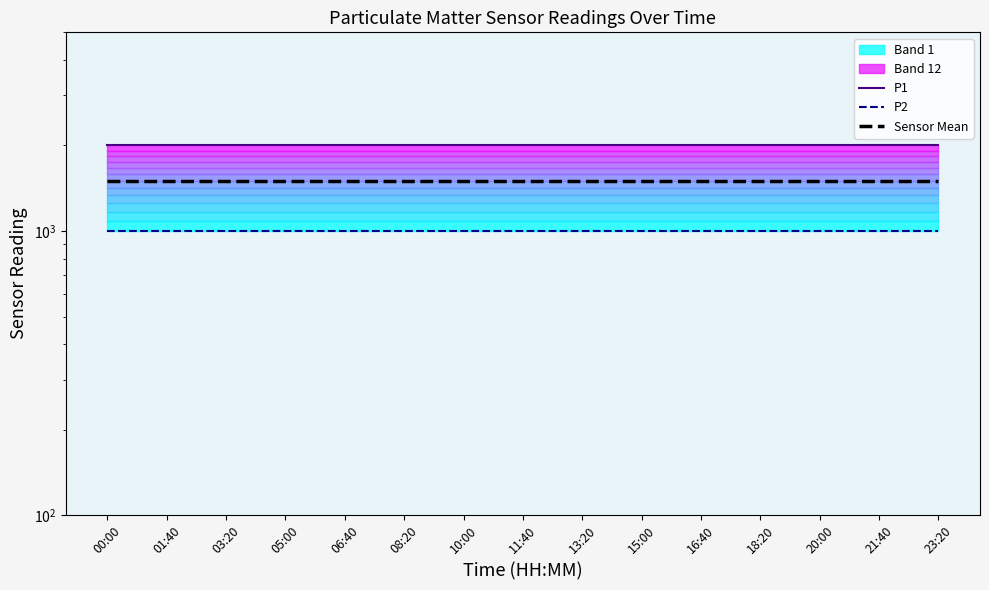

What is the difference between the highest and lowest values at 10:00?

1000.0